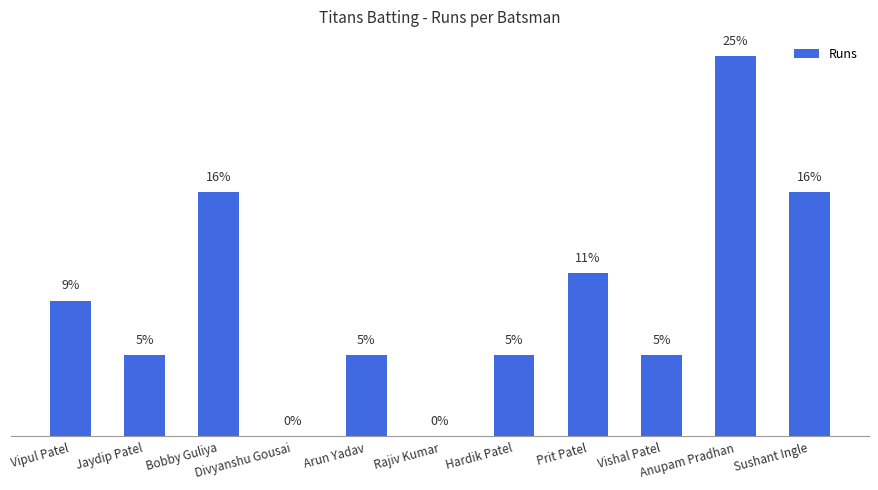

Rank the categories by value from lowest to highest.

Divyanshu Gousai, Rajiv Kumar, Jaydip Patel, Arun Yadav, Hardik Patel, Vishal Patel, Vipul Patel, Prit Patel, Bobby Guliya, Sushant Ingle, Anupam Pradhan